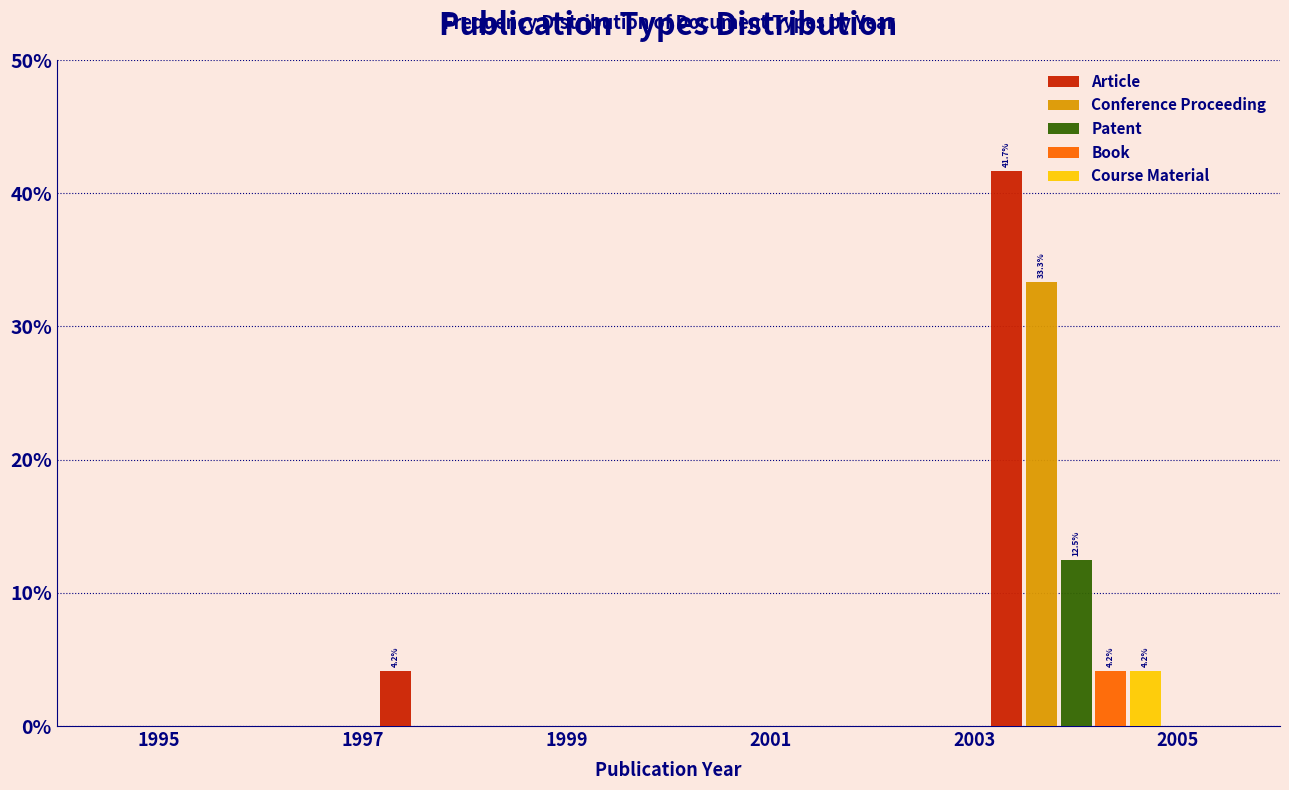

In the Book series, which range on the x-axis has the tallest bar?

2003 to 2005